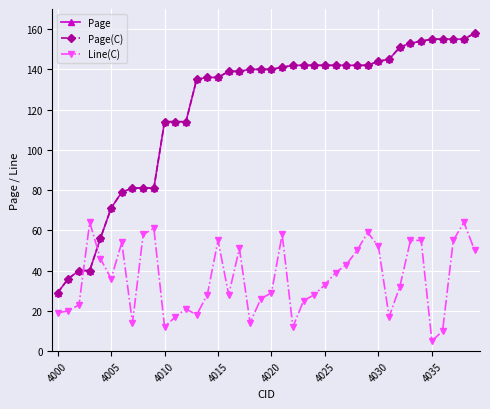

Is this an area chart (filled region under the line)?

No